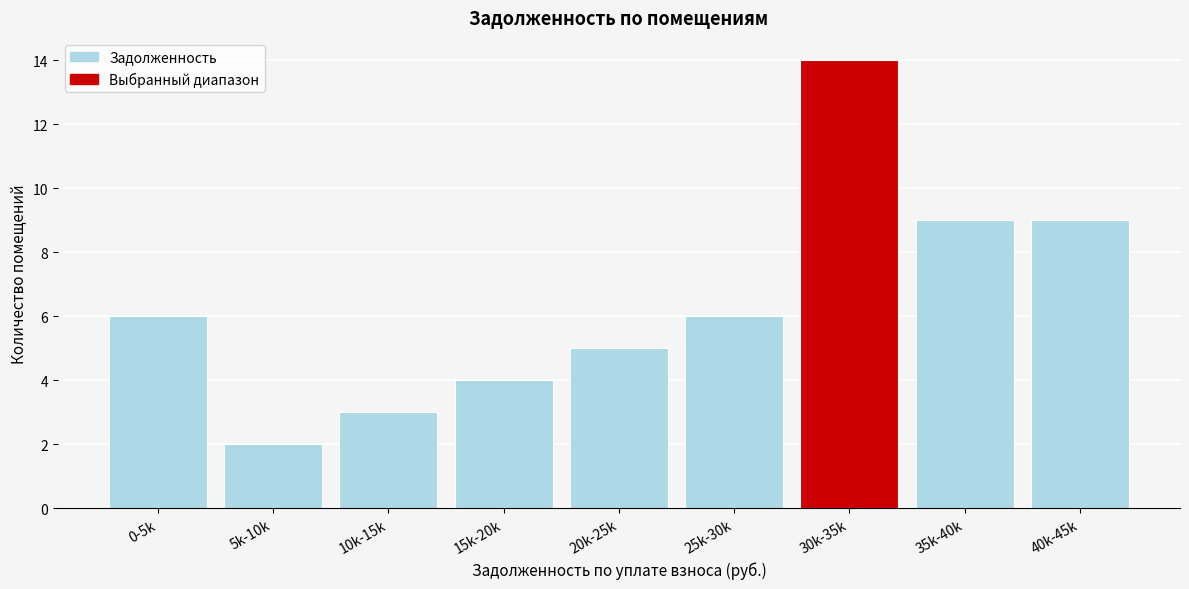

Reading left to right, what are all the values shown in this chart?

6	2	3	4	5	6	14	9	9